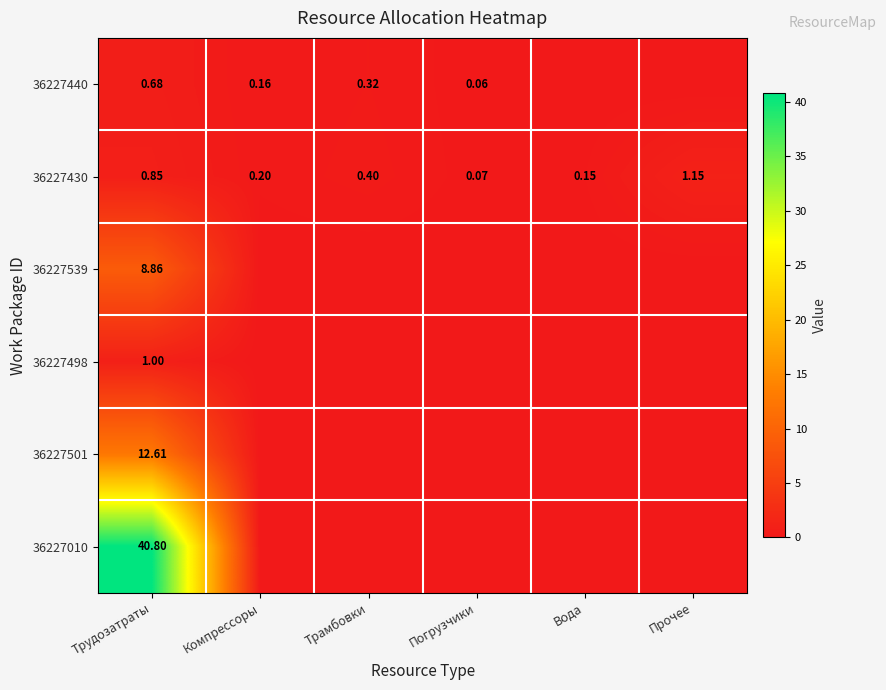

What is the highest value of the 36227430 series?

1.1